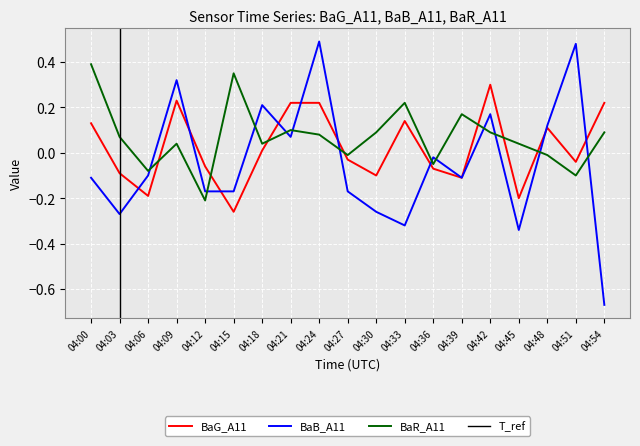

True or false: BaG_A11 has a value of -0.2 at 04:45.

True